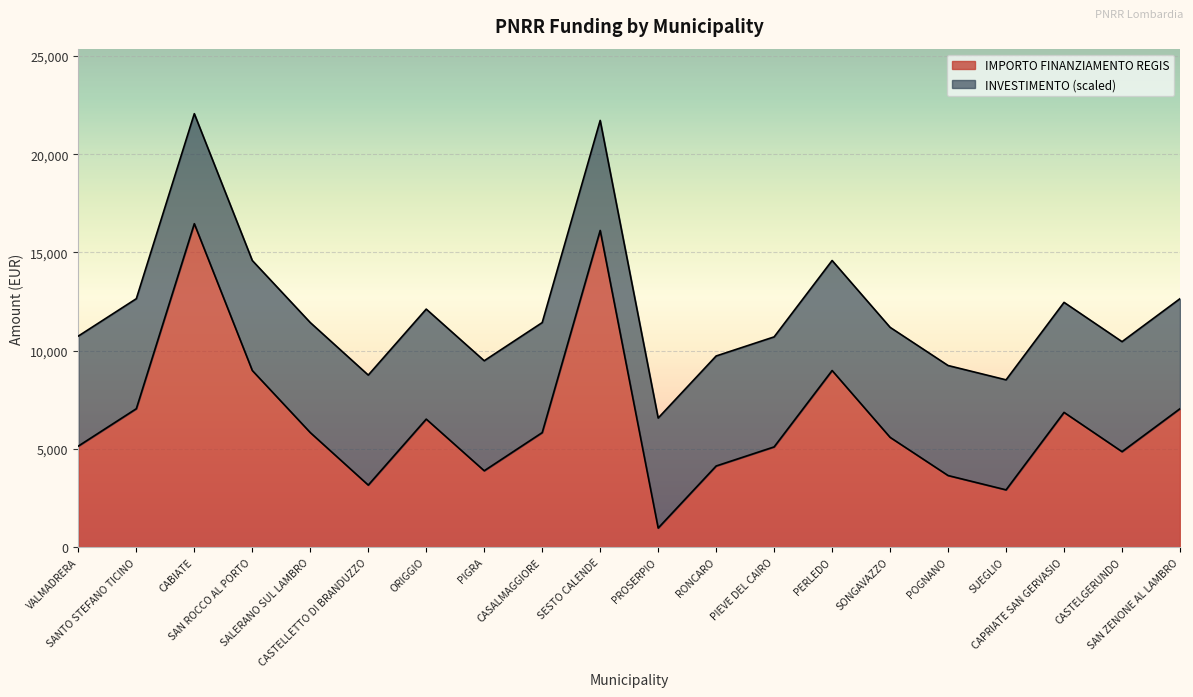

Reading left to right, transcribe all the data shown in this chart.

5145	7047	16464	8991	5832	3159	6517	3888	5831	16121	972	4131	5103	8991	5589	3645	2916	6860	4860	7047